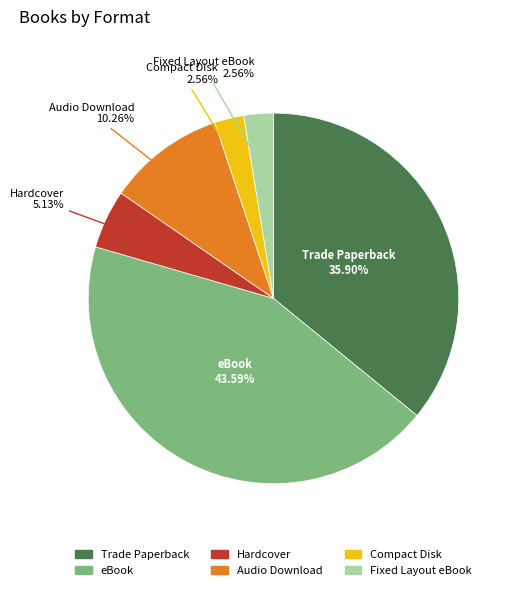

To the nearest percent, what is the difference between the Fixed Layout eBook and Audio Download slice percentages?

8%